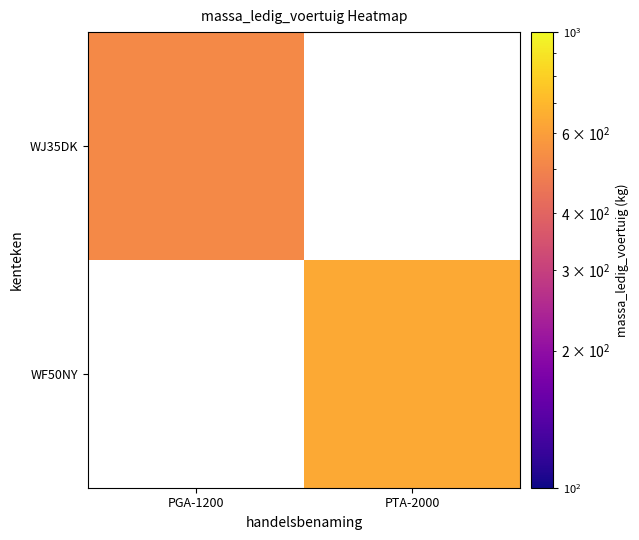

The WF50NY series shows 291.0 at PTA-2000. True or false?

False